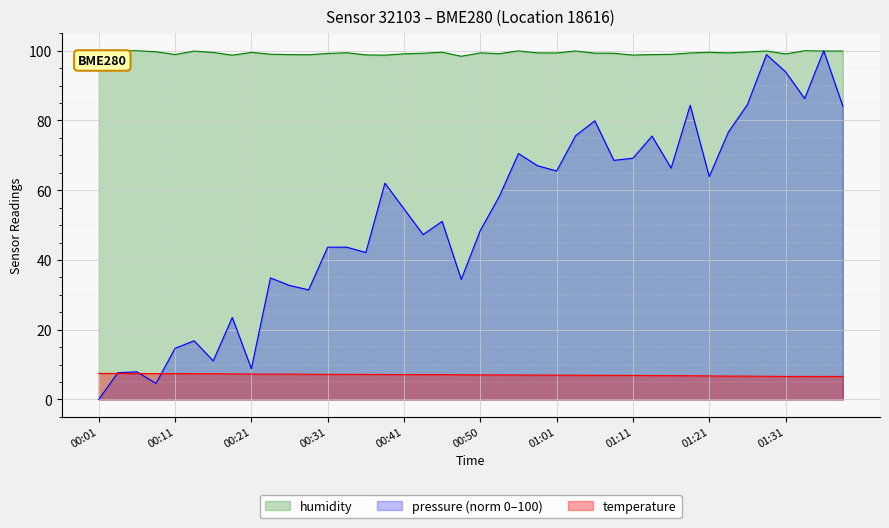

List the series in order of their overall mean, highest first.

humidity, pressure (norm 0–100), temperature